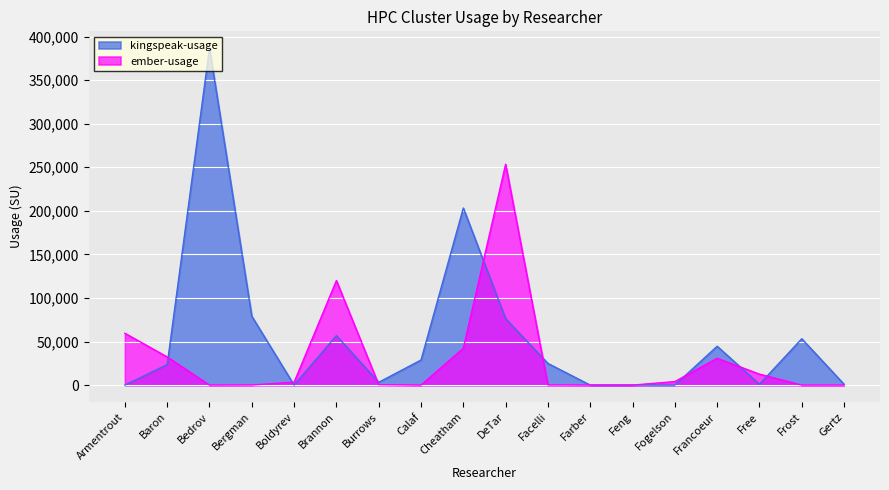

True or false: kingspeak-usage and ember-usage intersect in this chart.

True